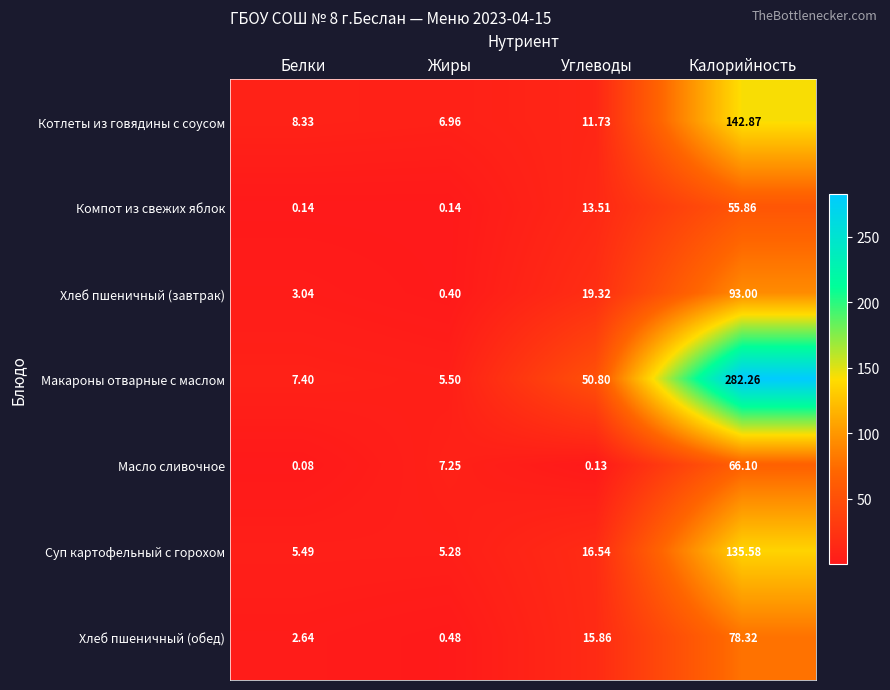

Which series changed the most between Белки and Калорийность?

Макароны отварные с маслом